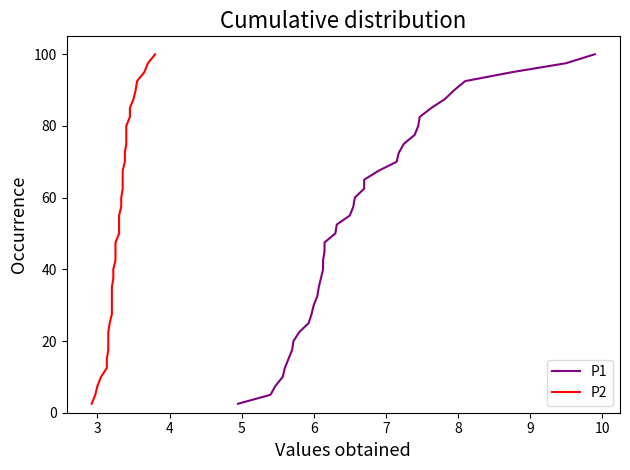

What is the difference between the maximum and minimum values in the P1 series?

97.5